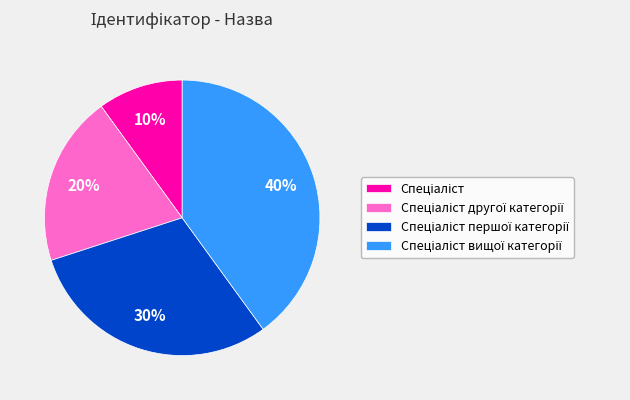

Is there a majority slice in this chart?

No